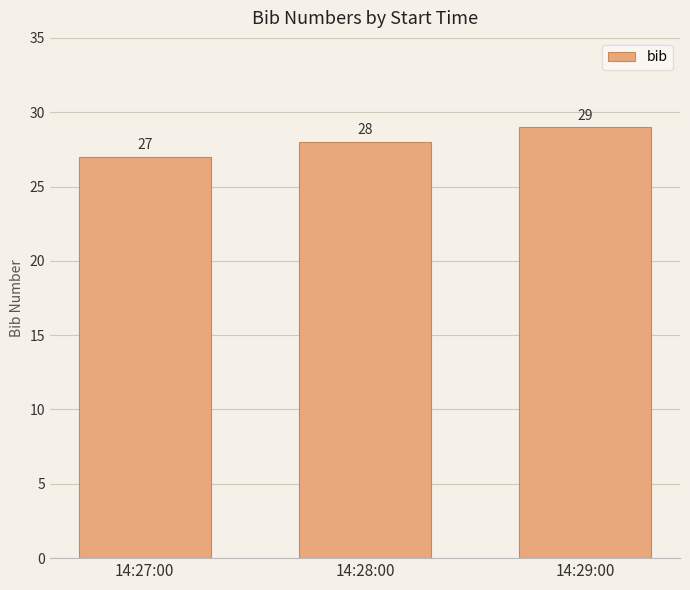

List the labels in order of value, smallest first.

14:27:00, 14:28:00, 14:29:00